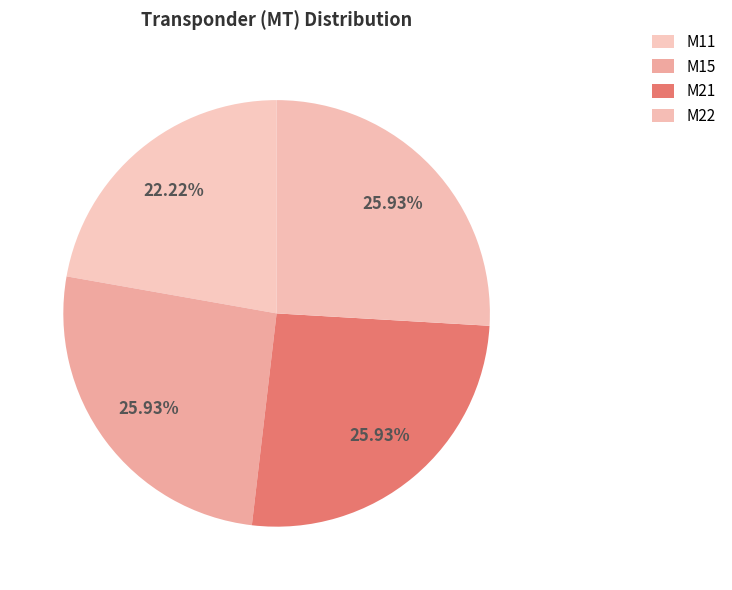

What percentage is the M15 slice, to the nearest percent?

26%